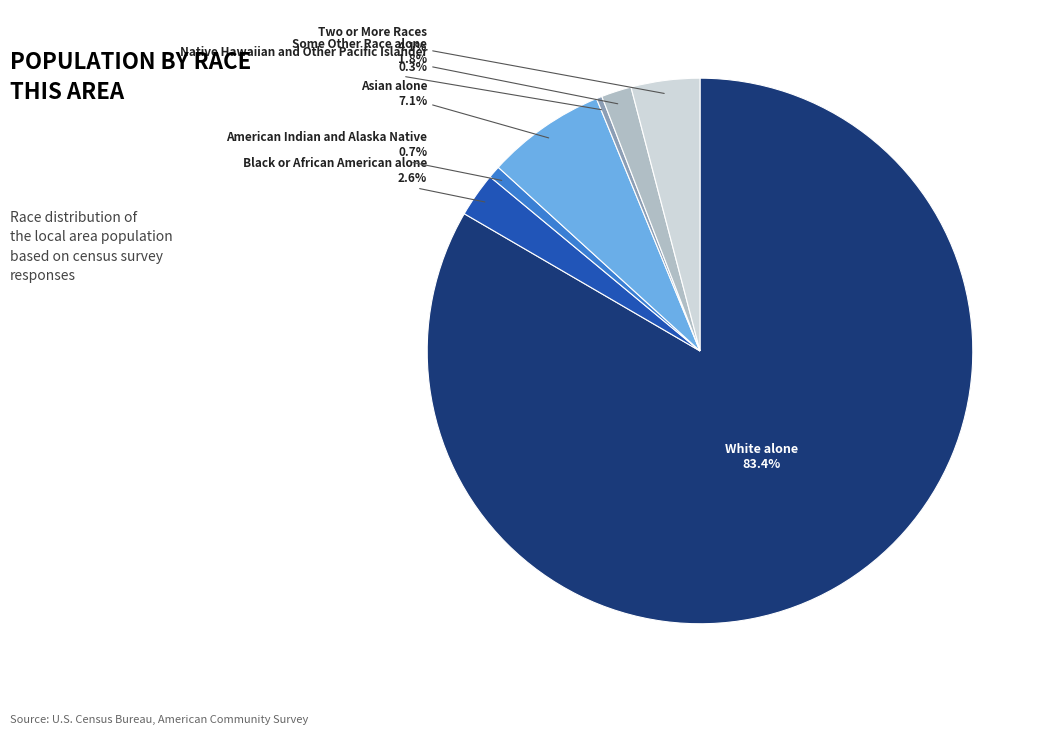

What is the total percentage of Asian alone and Native Hawaiian and Other Pacific Islander?

7.4%